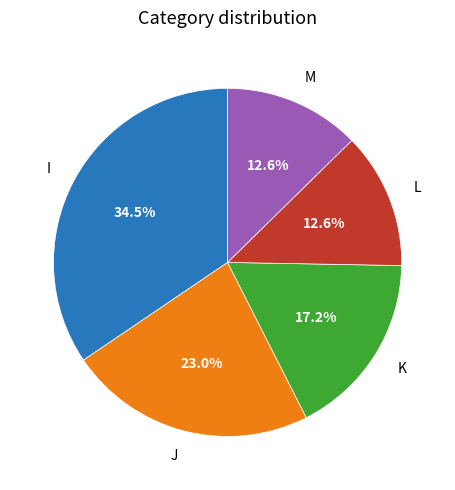

The J slice represents 14% of the pie. True or false?

False